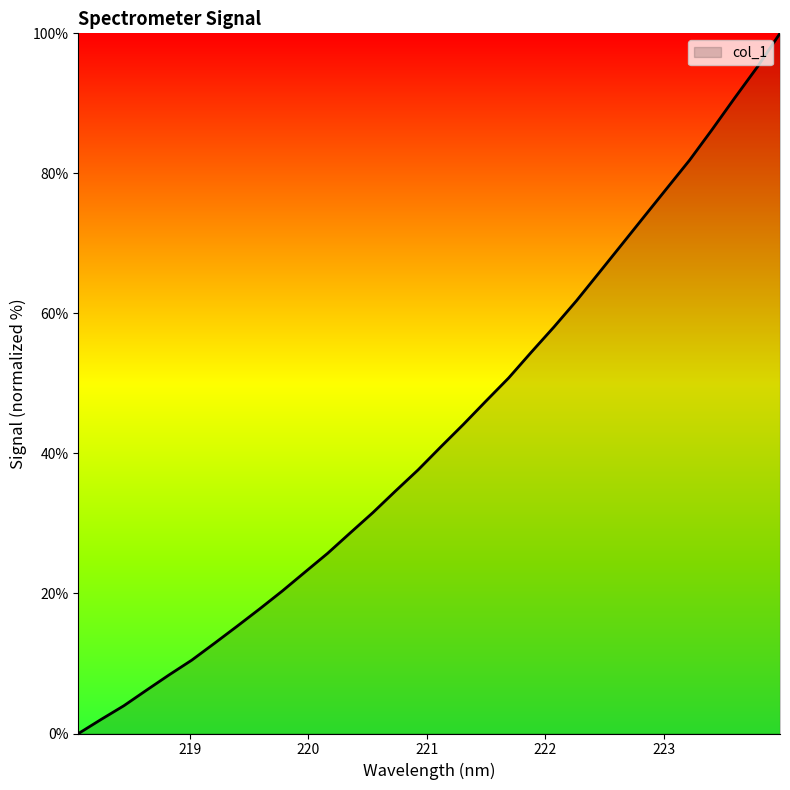

What is the maximum value shown in the chart?

100.0